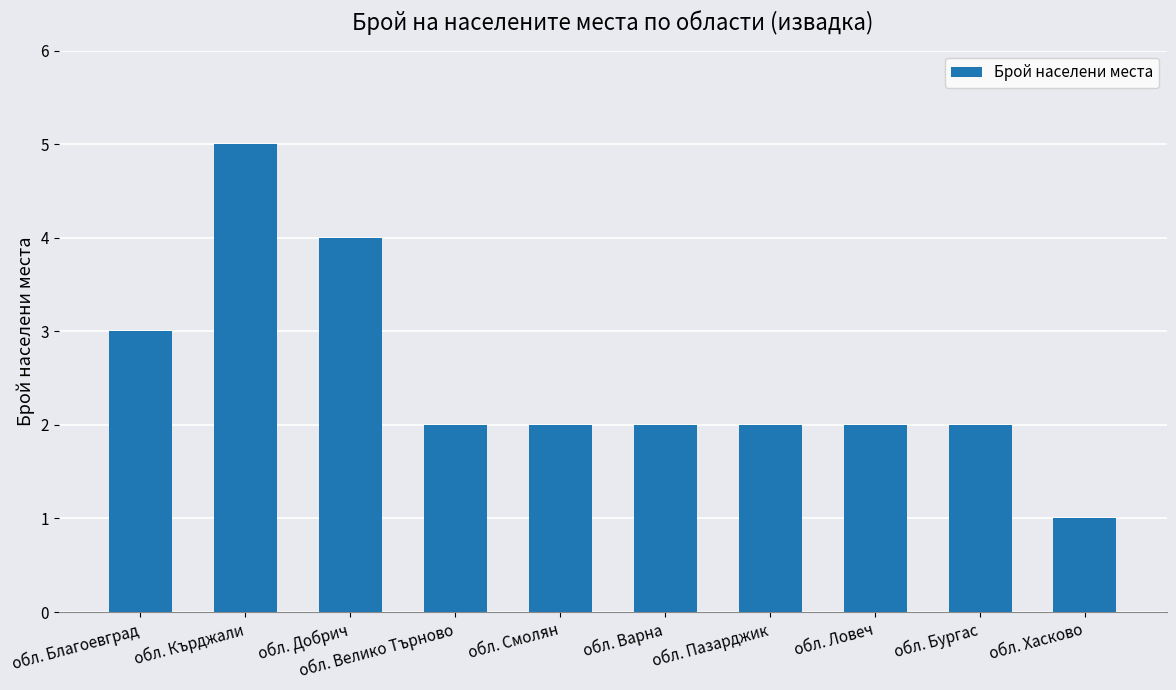

How many categories are shown in the chart?

10